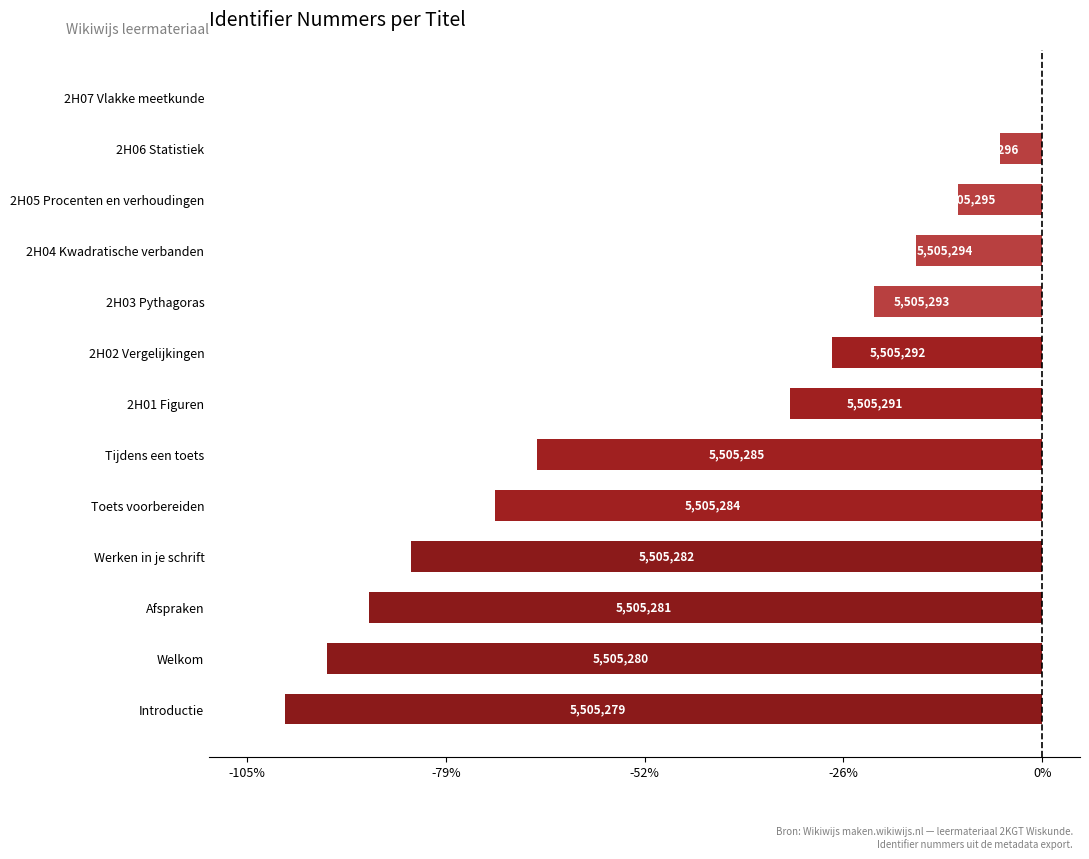

Are the bars horizontal?

Yes